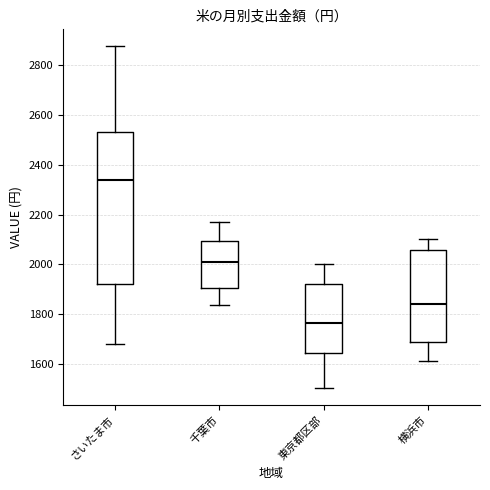

Where is the lower edge of the box for 横浜市 on the y-axis? The values are not printed on the chart, so give them approximately, as read against the axis.

1680